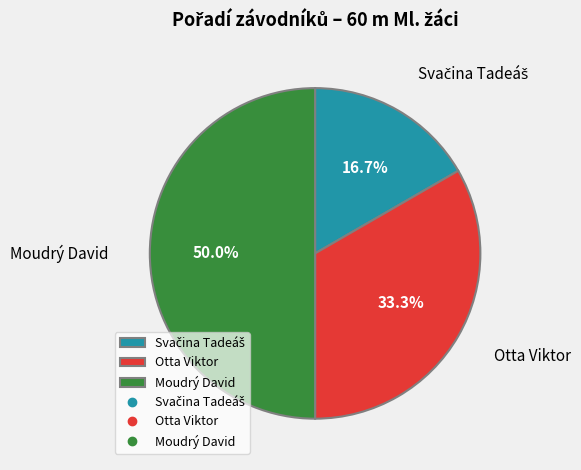

Which has a higher value, Moudrý David or Otta Viktor?

Moudrý David